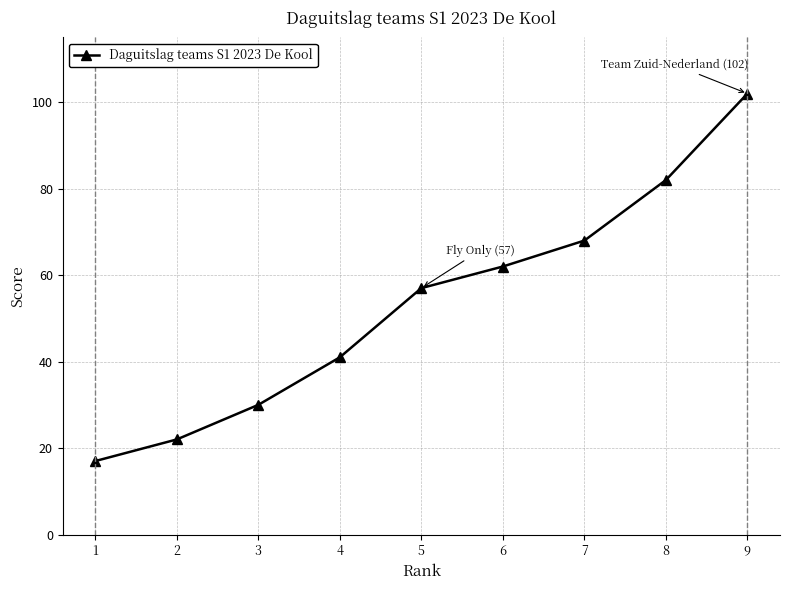

How many series are shown in this chart?

1